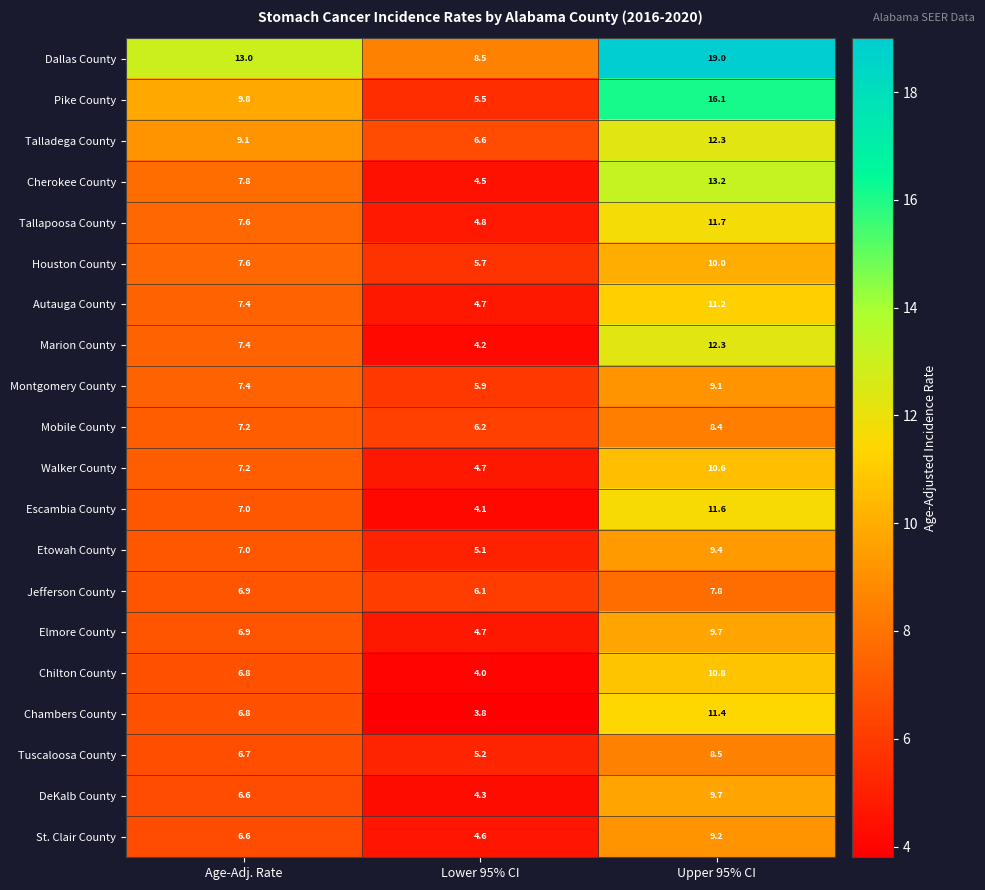

At which category does the chart reach its minimum across all series?

Lower 95% CI